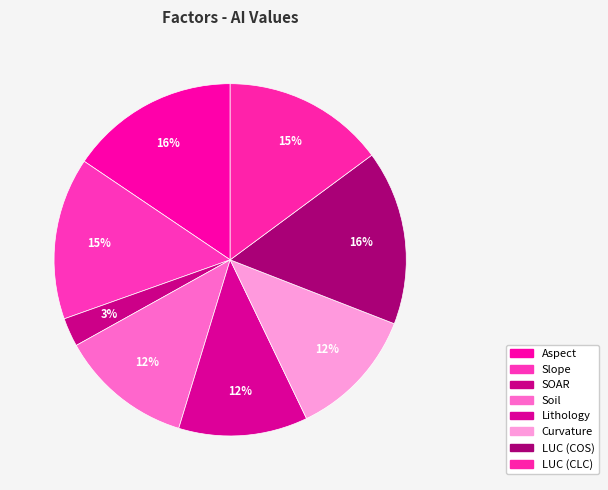

To the nearest percent, what percentage of the pie is Soil?

12%